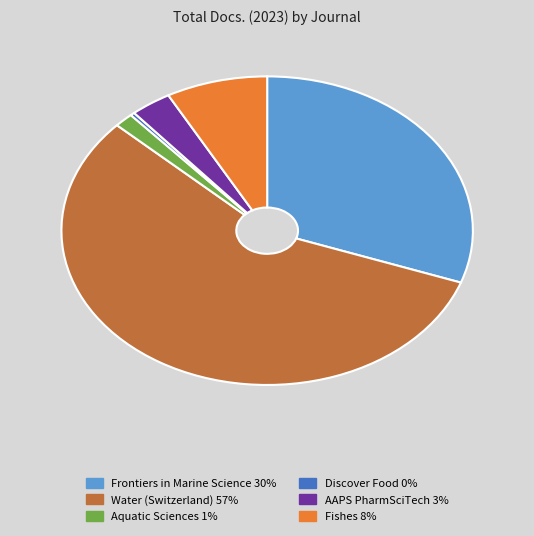

How many segments does this pie chart have?

6